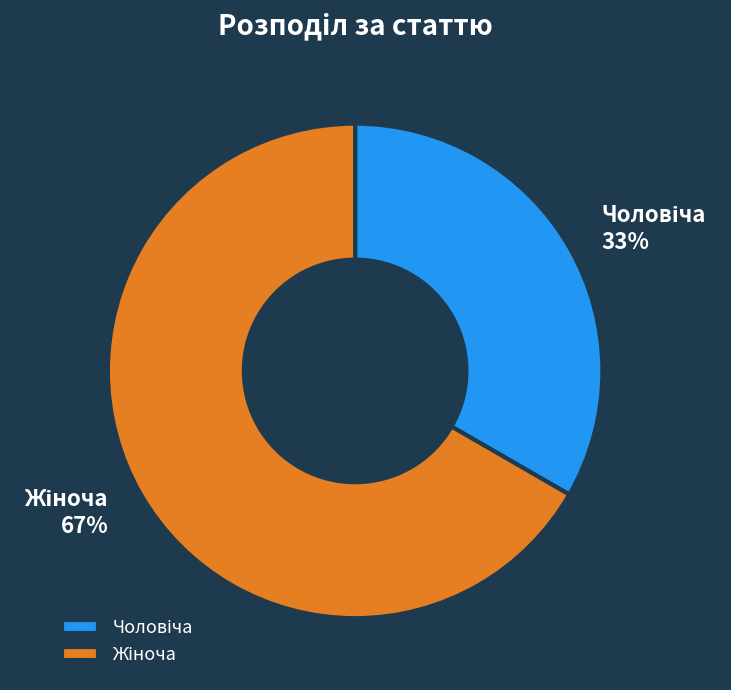

Does any single category account for the majority?

Yes